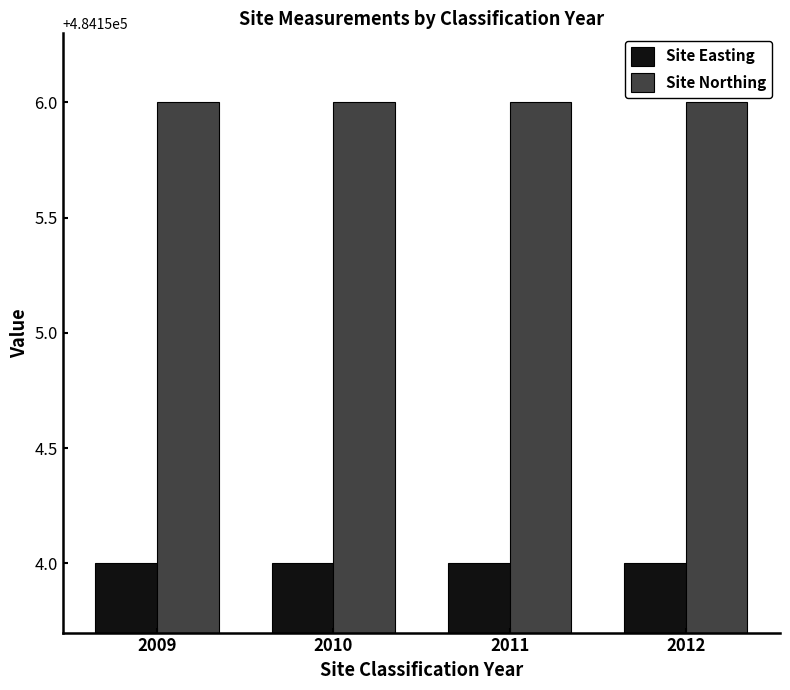

How many bars are there in total?

8